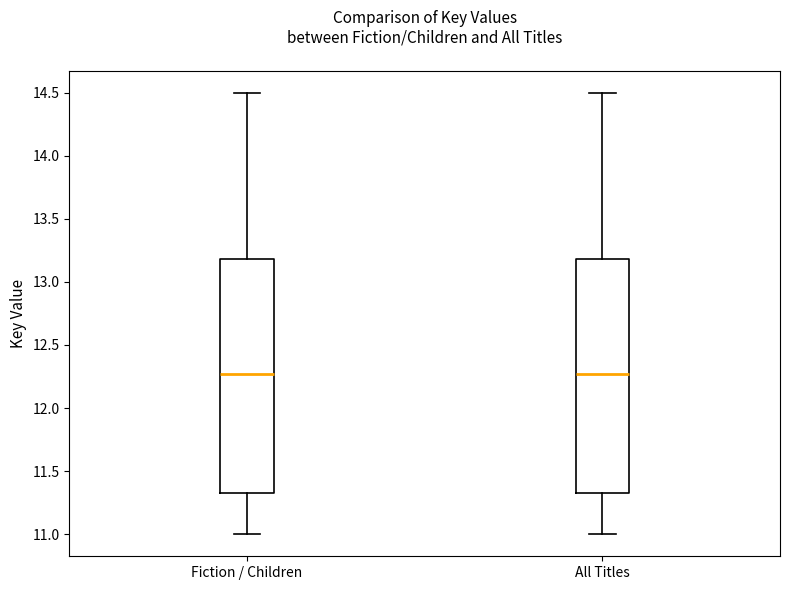

Reading left to right, read every box against the y-axis: the position of its median line, the range the box covers, and the ends of its whiskers. The values are not printed on the chart, so give them approximately, as read against the axis.

Fiction / Children: median 12.25, box 11.30 to 13.20, whiskers 11.00 to 14.50
All Titles: median 12.25, box 11.30 to 13.20, whiskers 11.00 to 14.50